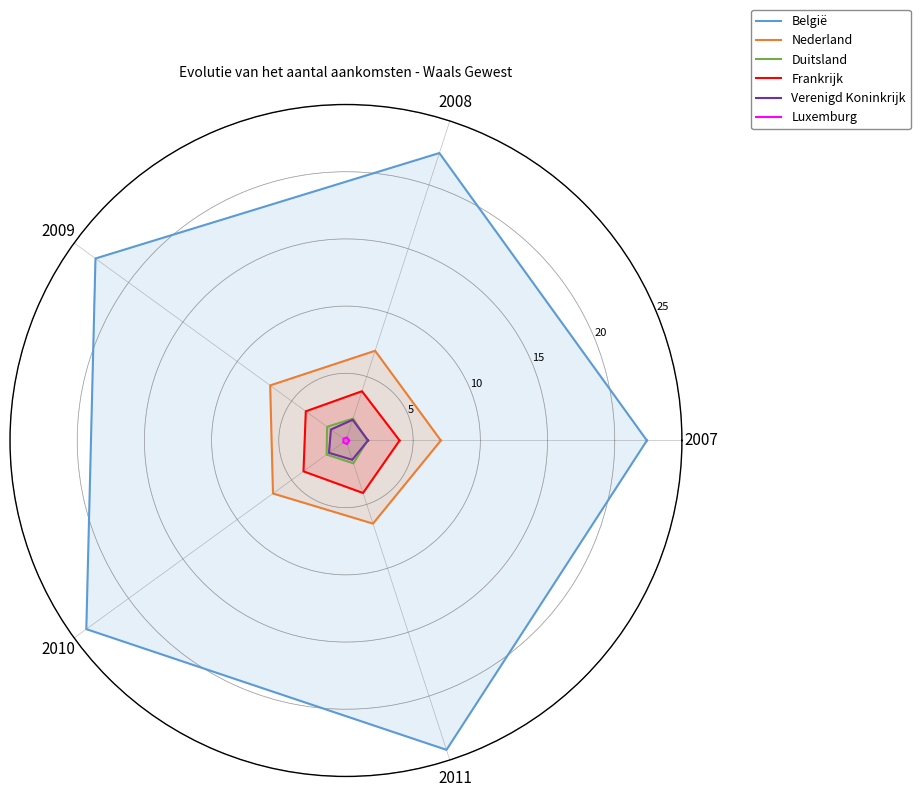

The Nederland series shows 617833 at 2010. True or false?

False